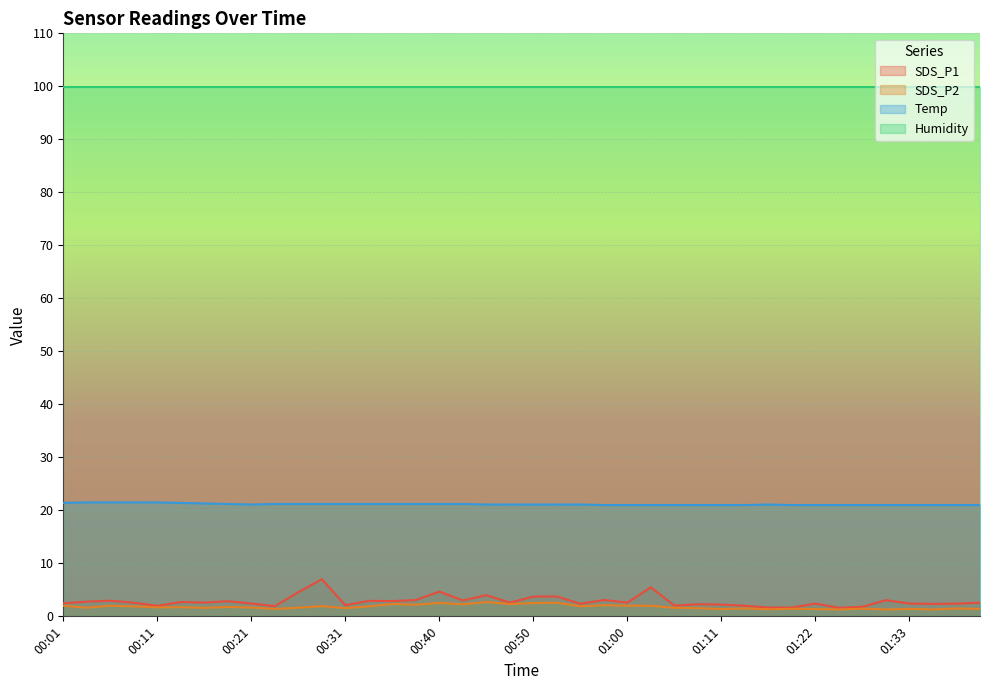

Which series changed the most between 00:23 and 01:19?

SDS_P1